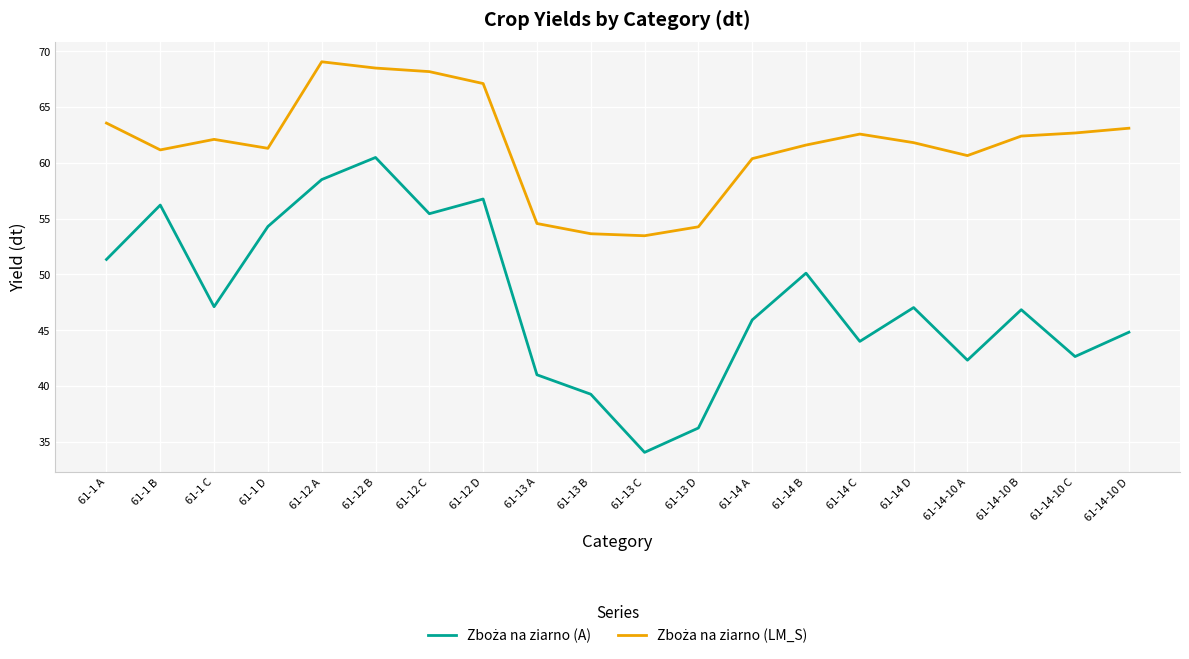

What is the total value across all series at 61-1 B?

117.4